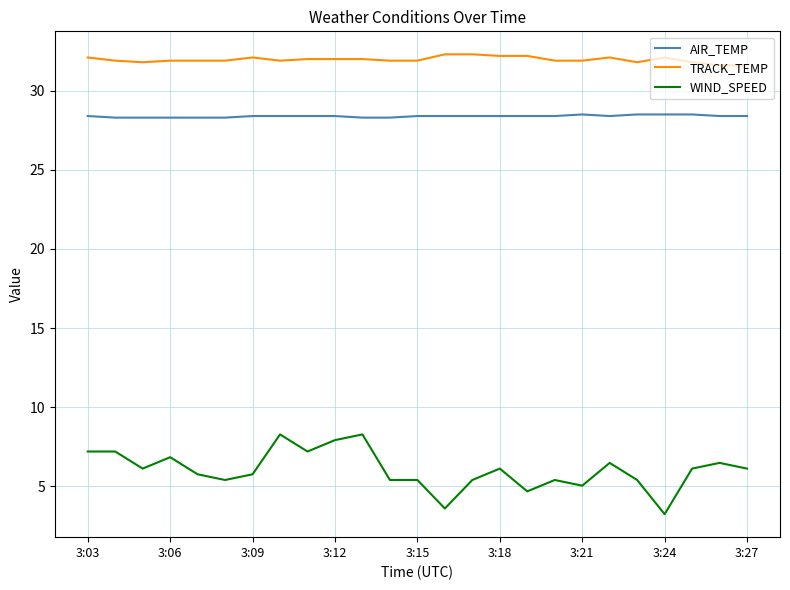

What is the maximum value for TRACK_TEMP?

32.3